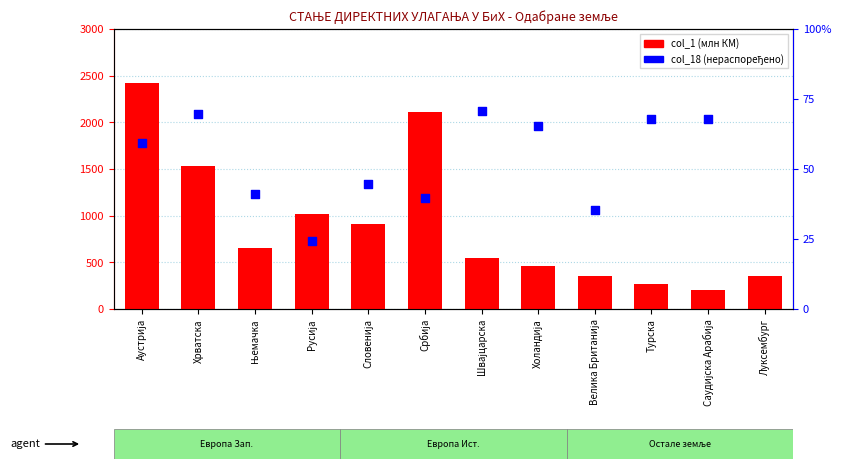

At how many categories does at least one series exceed 554?

6